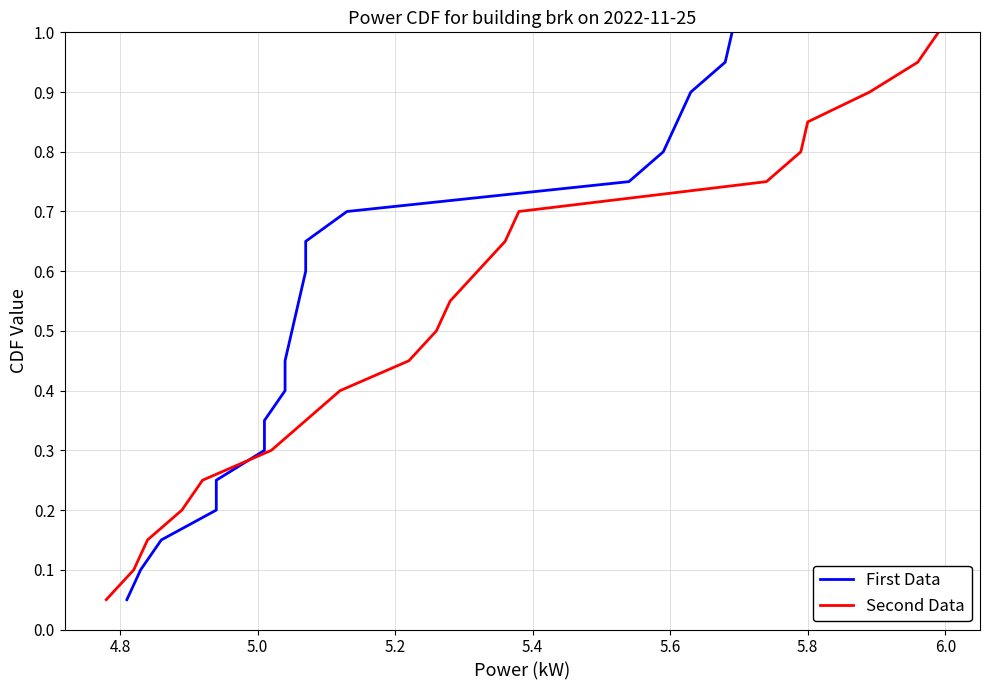

What is the maximum value for Second Data?

1.0